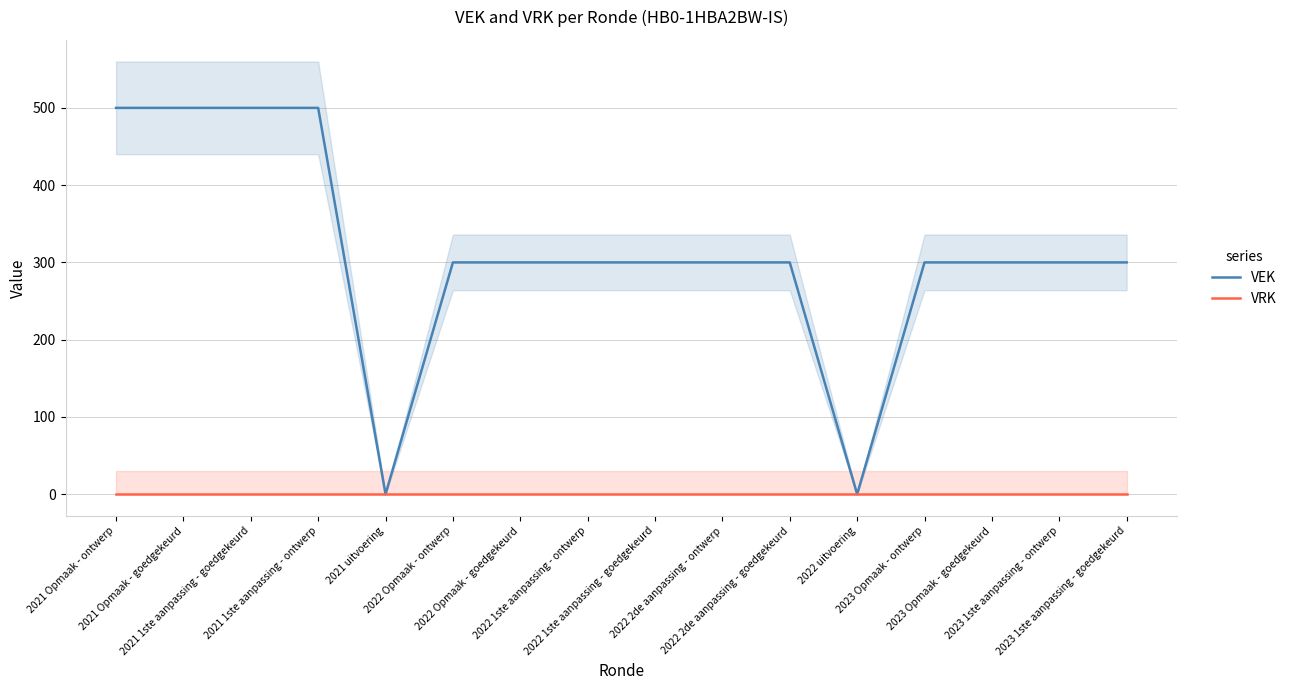

Reading left to right, transcribe all the data shown in this chart.

VEK: 500	500	500	500	0	300	300	300	300	300	300	0	300	300	300	300
VRK: 0	0	0	0	0	0	0	0	0	0	0	0	0	0	0	0